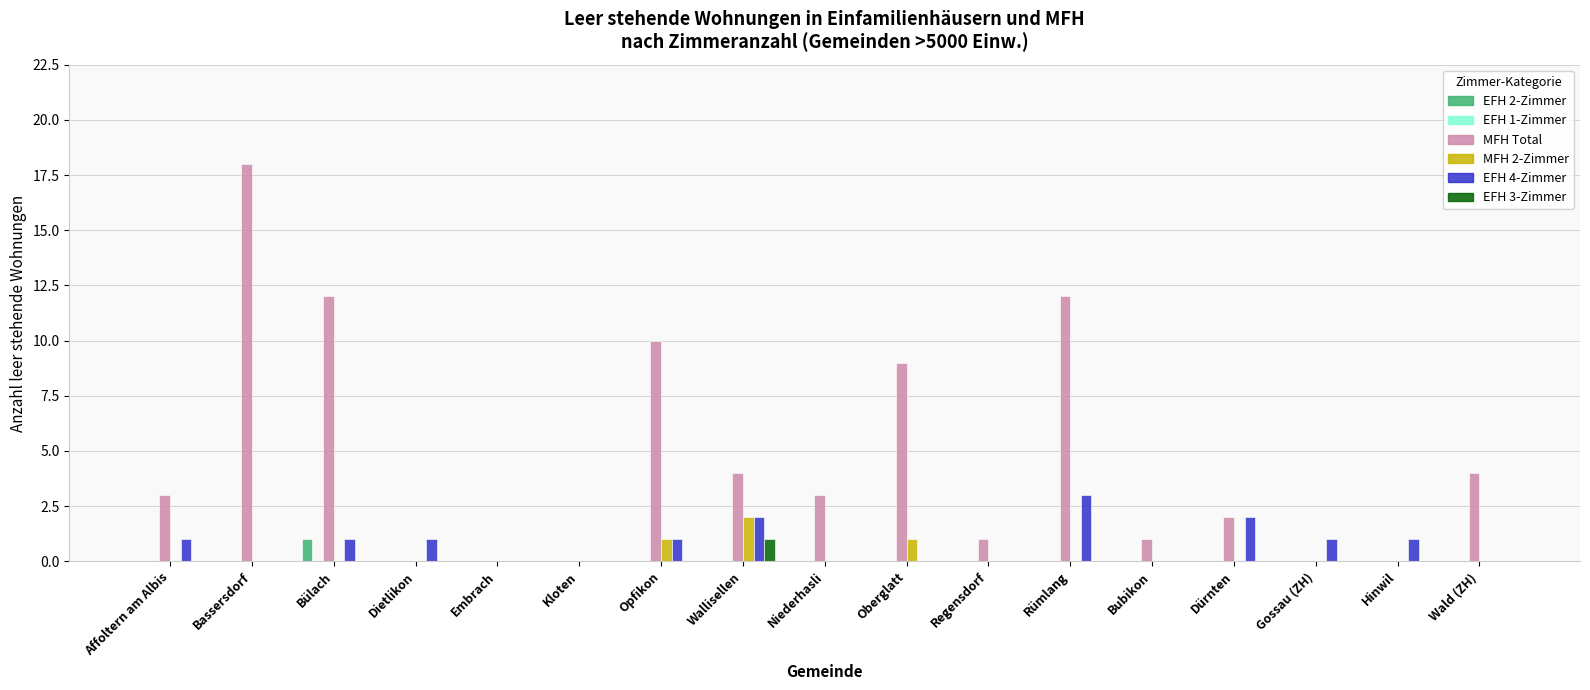

Is the value of EFH 3-Zimmer at Wallisellen greater than the value of EFH 4-Zimmer at Kloten?

Yes